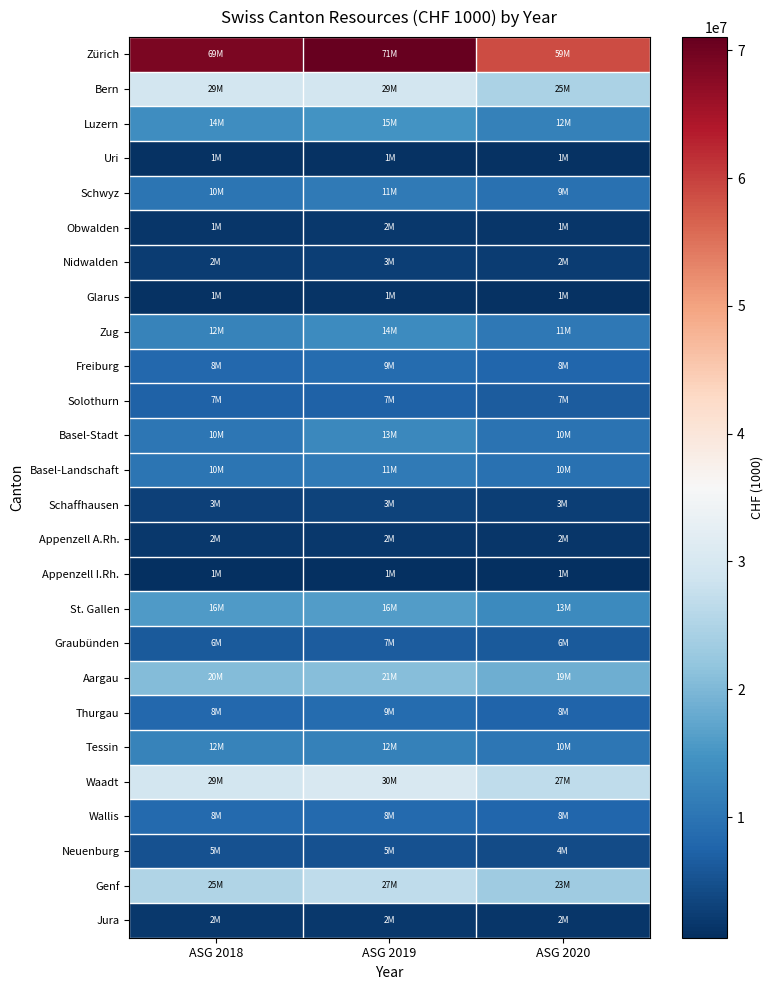

Reading right to left, extract all data points from this chart.

Zürich: ASG 2020=58832570.8	ASG 2019=71045505.9	ASG 2018=68969730.9
Bern: ASG 2020=24646649.8	ASG 2019=29378503.7	ASG 2018=29280895.4
Luzern: ASG 2020=12085796.0	ASG 2019=14837734.6	ASG 2018=13796963.4
Uri: ASG 2020=831459.1	ASG 2019=983578.8	ASG 2018=962157.2
Schwyz: ASG 2020=9476951.1	ASG 2019=10856295.3	ASG 2018=9979105.8
Obwalden: ASG 2020=1393044.4	ASG 2019=1658125.0	ASG 2018=1420068.3
Nidwalden: ASG 2020=2239551.0	ASG 2019=2664009.8	ASG 2018=2471077.4
Glarus: ASG 2020=961017.5	ASG 2019=1127185.3	ASG 2018=1065637.8
Zug: ASG 2020=10721901.6	ASG 2019=13670871.5	ASG 2018=12343064.9
Freiburg: ASG 2020=7761121.5	ASG 2019=8683750.2	ASG 2018=8120368.1
Solothurn: ASG 2020=6590602.4	ASG 2019=7382094.7	ASG 2018=7186567.4
Basel-Stadt: ASG 2020=9673989.0	ASG 2019=13052353.7	ASG 2018=10209379.3
Basel-Landschaft: ASG 2020=9512317.6	ASG 2019=10767341.3	ASG 2018=10138394.9
Schaffhausen: ASG 2020=2747380.0	ASG 2019=3166559.3	ASG 2018=2915035.0
Appenzell A.Rh.: ASG 2020=1527310.4	ASG 2019=1787029.7	ASG 2018=1732617.5
Appenzell I.Rh.: ASG 2020=551996.1	ASG 2019=656390.9	ASG 2018=592294.3
St. Gallen: ASG 2020=13257784.1	ASG 2019=16144665.3	ASG 2018=15719193.7
Graubünden: ASG 2020=6165282.6	ASG 2019=6528416.9	ASG 2018=6265108.6
Aargau: ASG 2020=18581999.5	ASG 2019=20840927.1	ASG 2018=20432018.8
Thurgau: ASG 2020=7641023.6	ASG 2019=8622444.2	ASG 2018=8088252.1
Tessin: ASG 2020=10435836.5	ASG 2019=11992346.6	ASG 2018=12329351.2
Waadt: ASG 2020=26844549.0	ASG 2019=30104247.0	ASG 2018=29262616.0
Wallis: ASG 2020=7767111.5	ASG 2019=8478560.4	ASG 2018=8265409.8
Neuenburg: ASG 2020=4381963.0	ASG 2019=4987327.3	ASG 2018=5215051.9
Genf: ASG 2020=23292543.1	ASG 2019=26784973.4	ASG 2018=25215581.3
Jura: ASG 2020=1520282.8	ASG 2019=1897857.2	ASG 2018=1797291.3